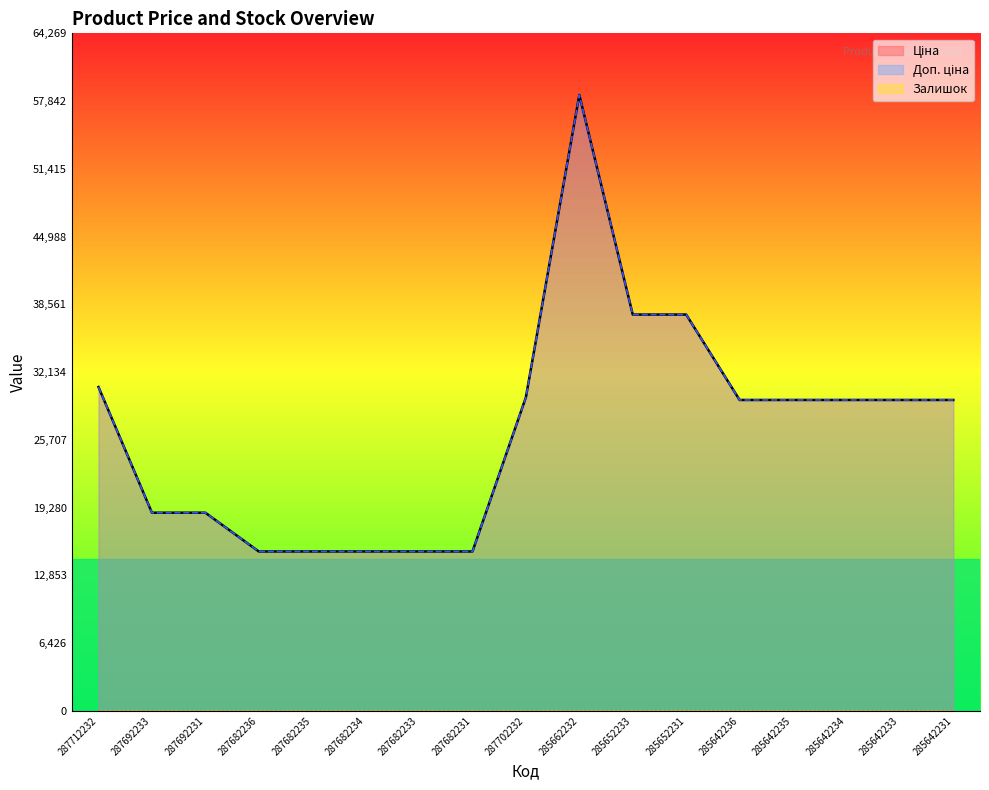

Where does the Доп. ціна series first go above 29491?

287712232